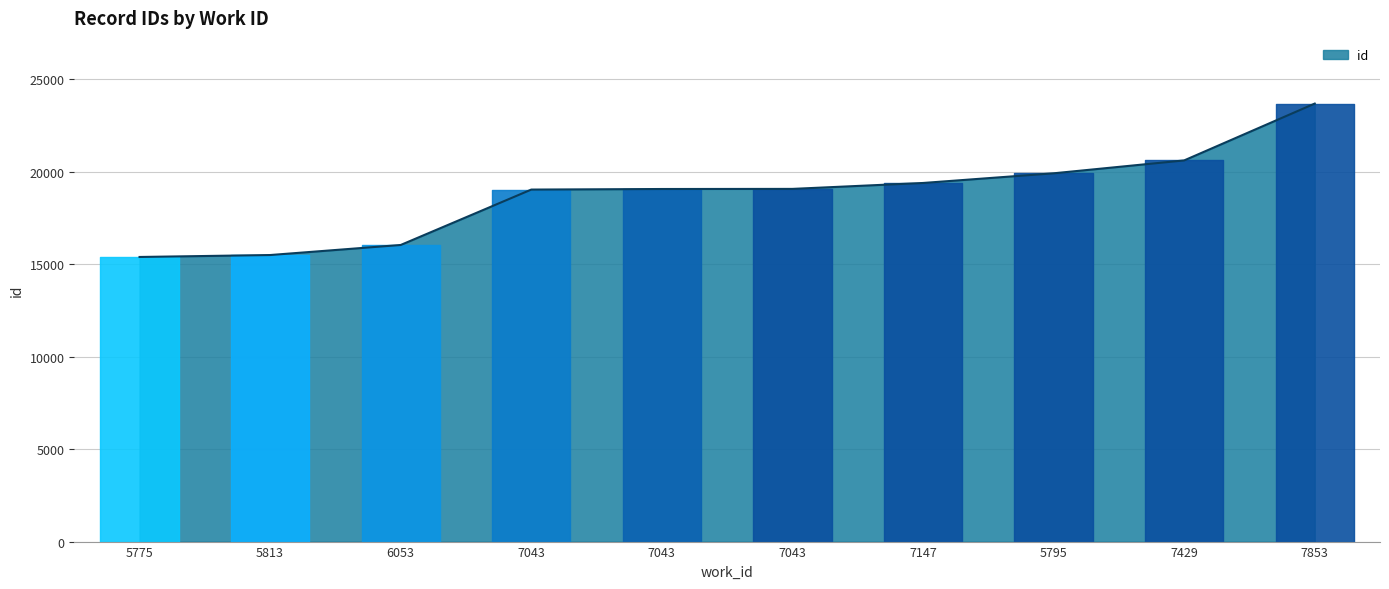

What is the average value?

18778